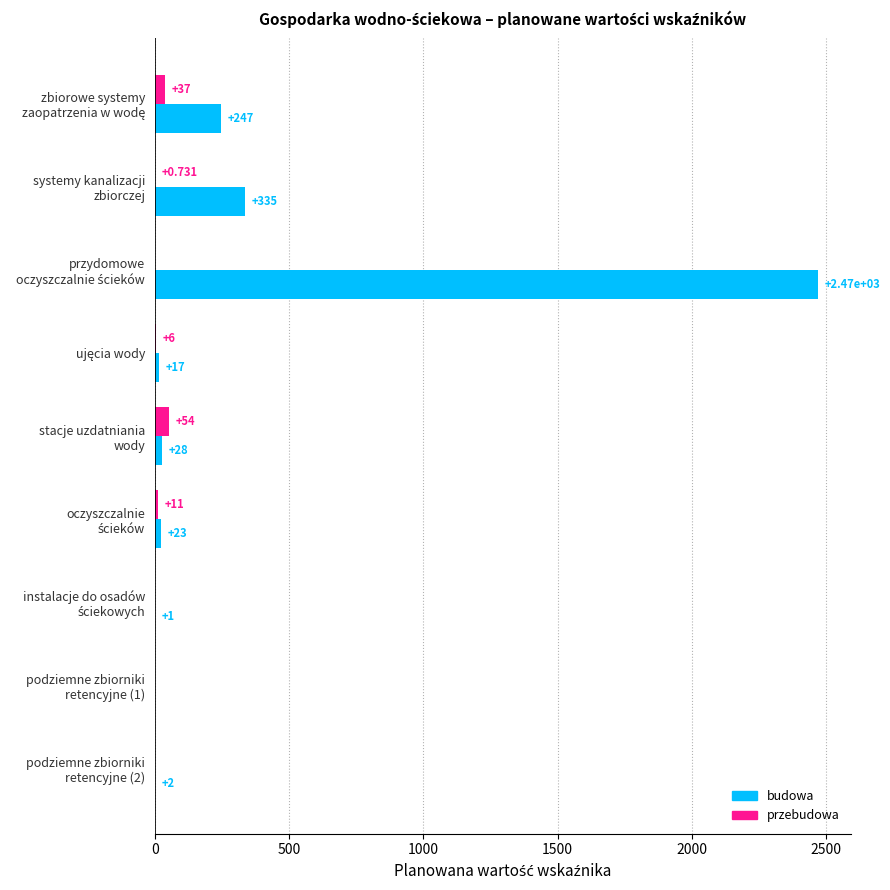

Which series has the largest total across all categories?

budowa